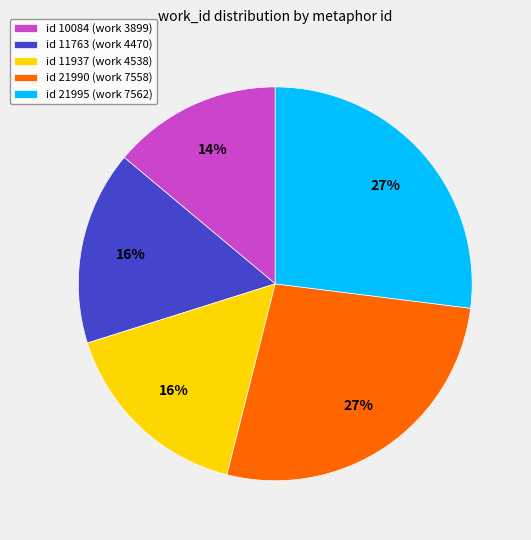

Is it true that id 21995 (work 7562) is 35% of the pie?

False